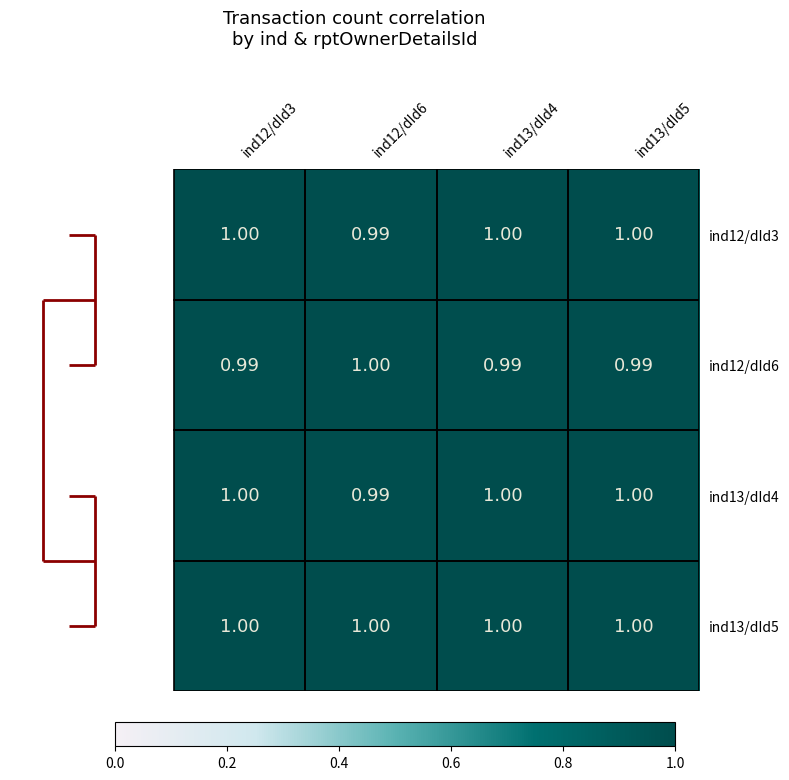

Which series has the largest total across all categories?

ind13/dId5